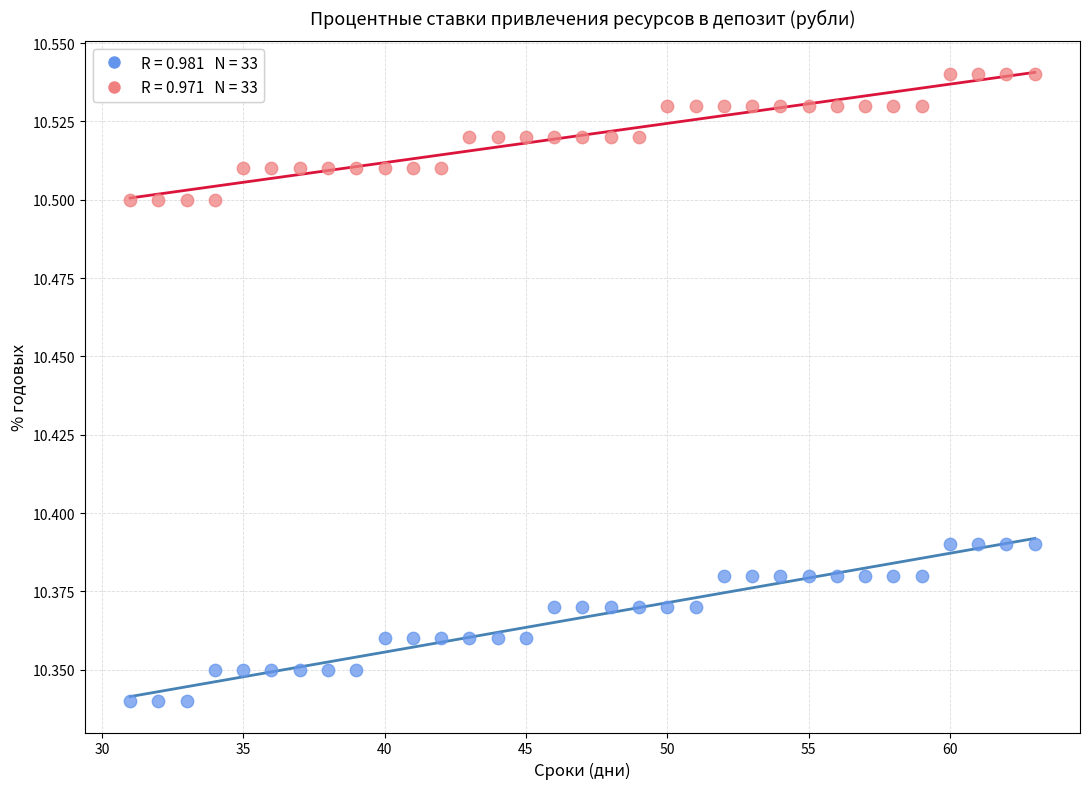

Across all data points, what is the range of X values (max minus min)?

32.0